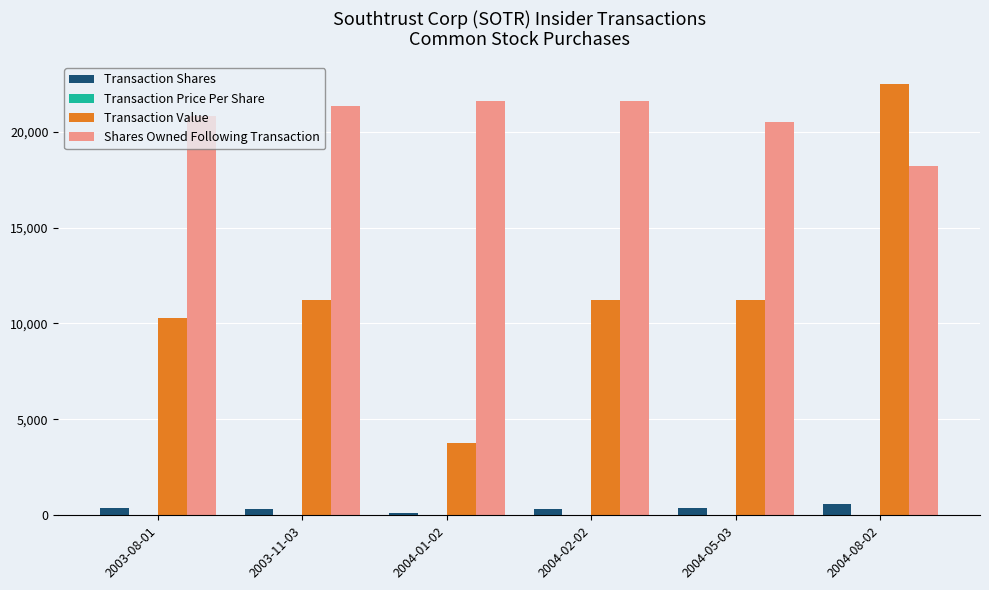

Which series changed the most between 2003-08-01 and 2004-08-02?

Transaction Value